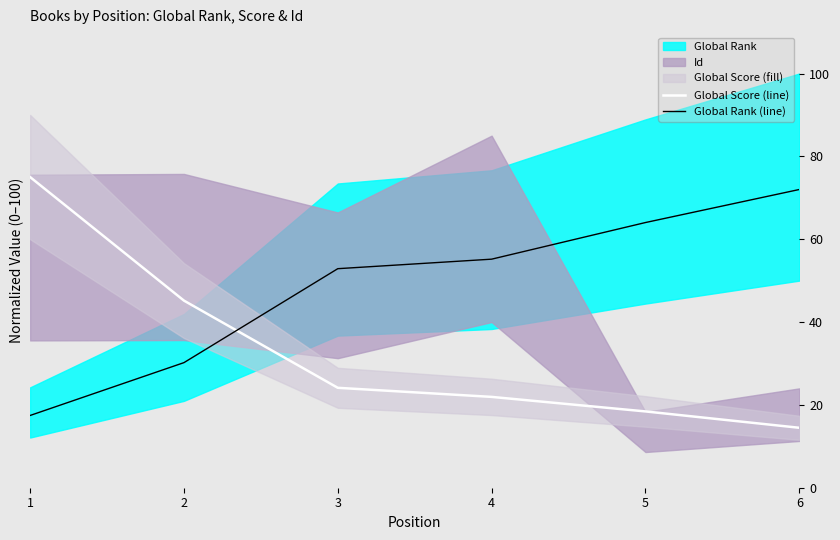

How many lines are shown in the chart?

2